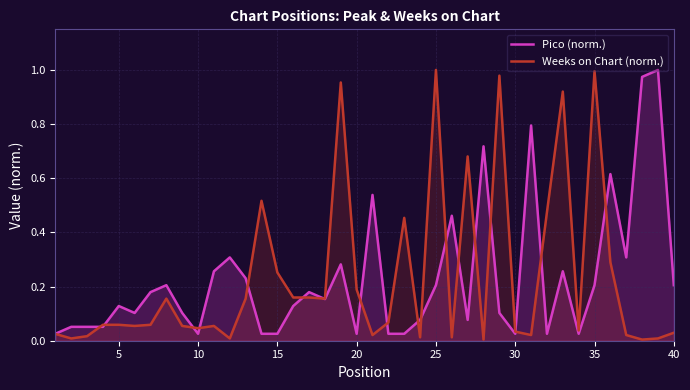

True or false: Pico (norm.) has a value of 0.3 at 35.

False